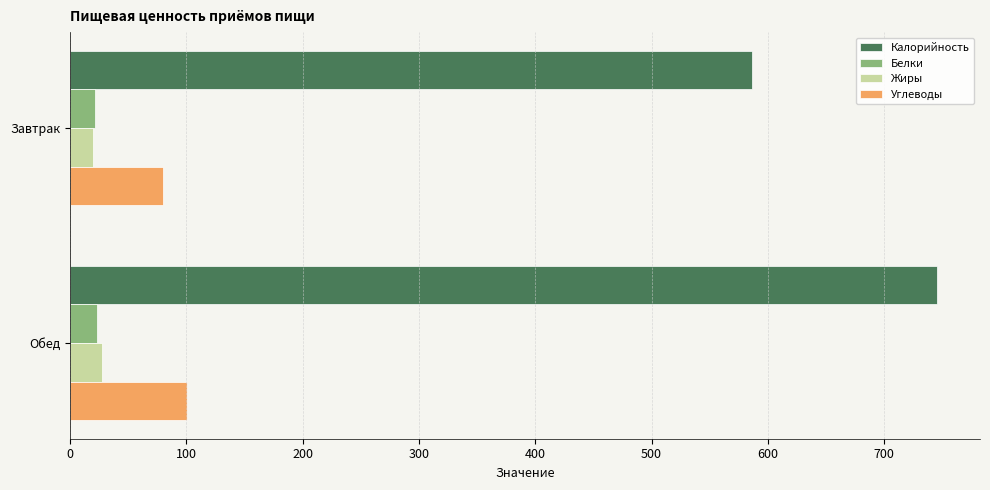

At how many categories does at least one series exceed 625?

1